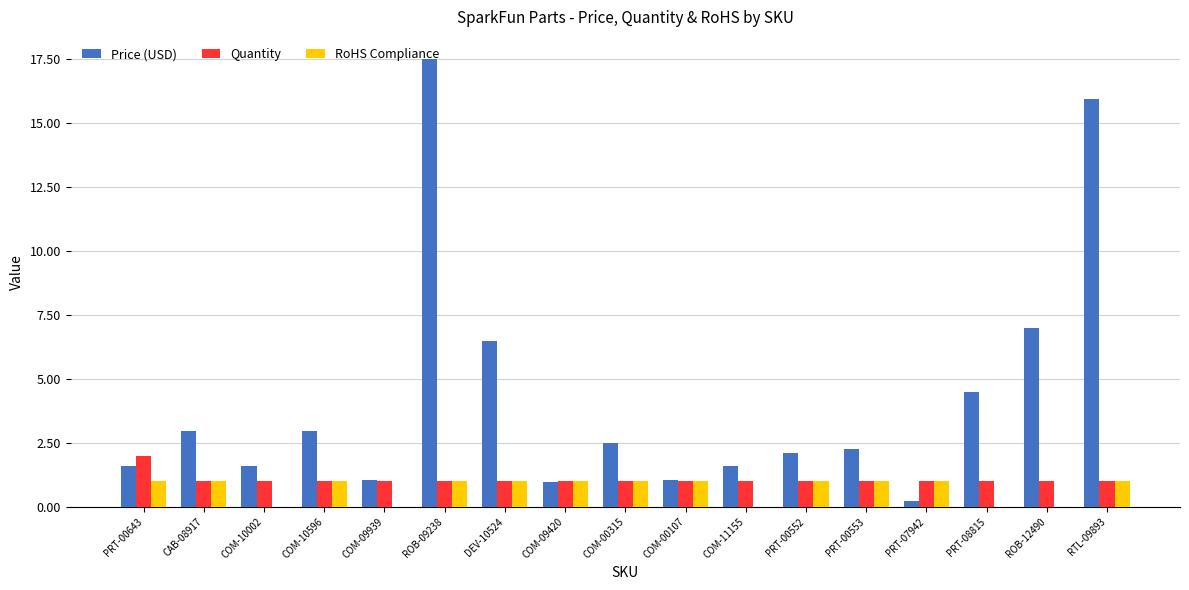

What is the sum of all Quantity values?

18.0